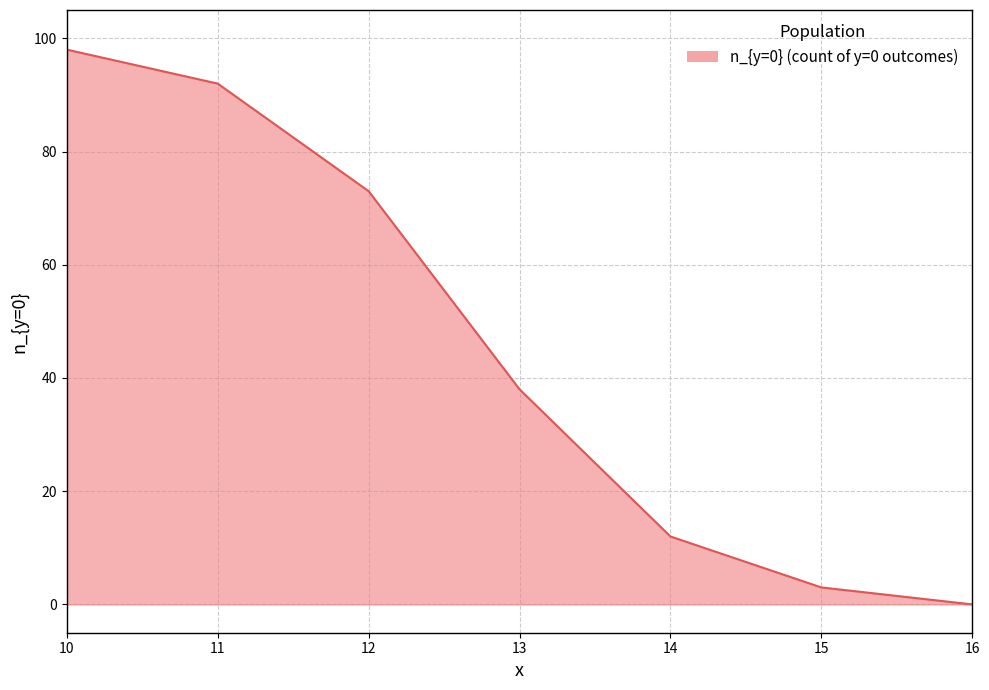

Reading left to right, list all the values displayed in this chart.

98	92	73	38	12	3	0